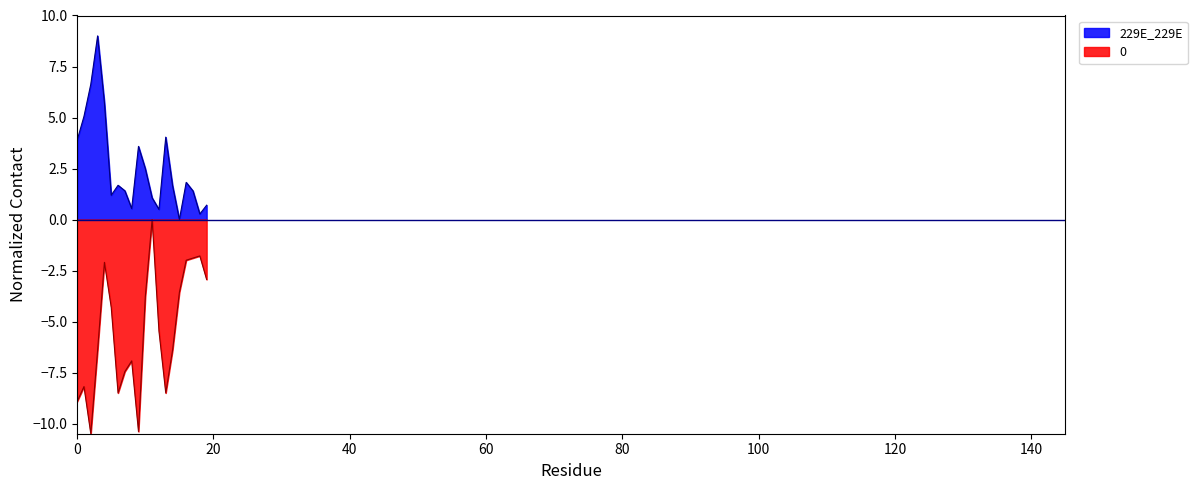

Does the chart have visible grid lines?

No